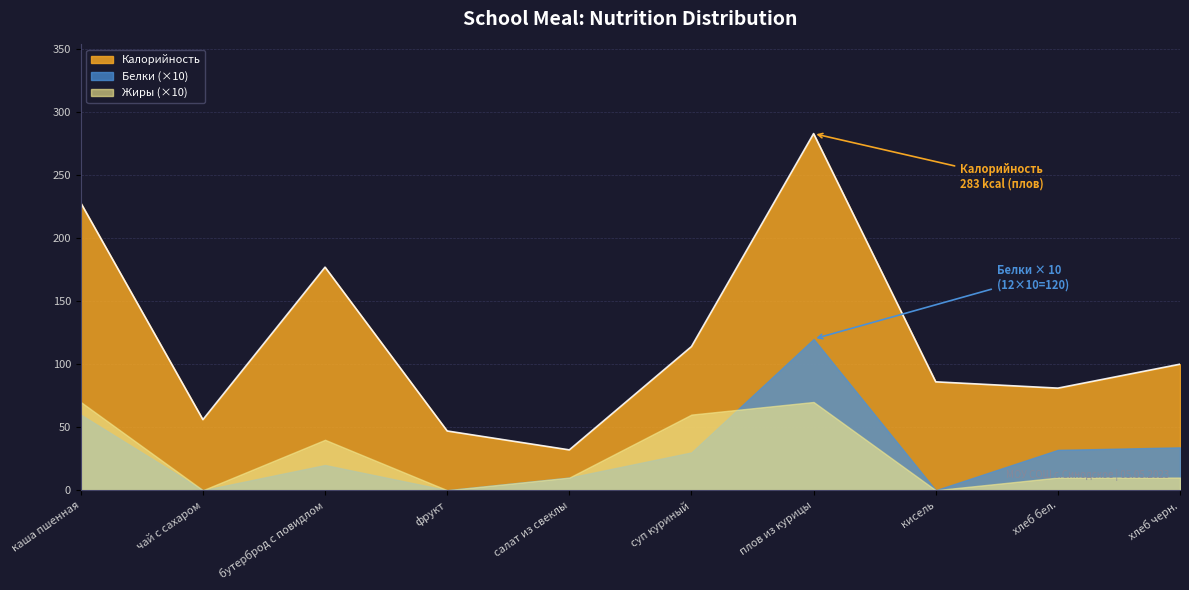

Reading left to right, extract all data points from this chart.

Калорийность: 228.0	56.0	177.0	47.0	32.0	114.0	283.0	86.0	81.0	100.0
Белки: 6.0	0.0	2.0	0.0	1.0	3.0	12.0	0.0	3.2	3.4
Жиры: 7.0	0.0	4.0	0.0	1.0	6.0	7.0	0.0	1.0	1.0